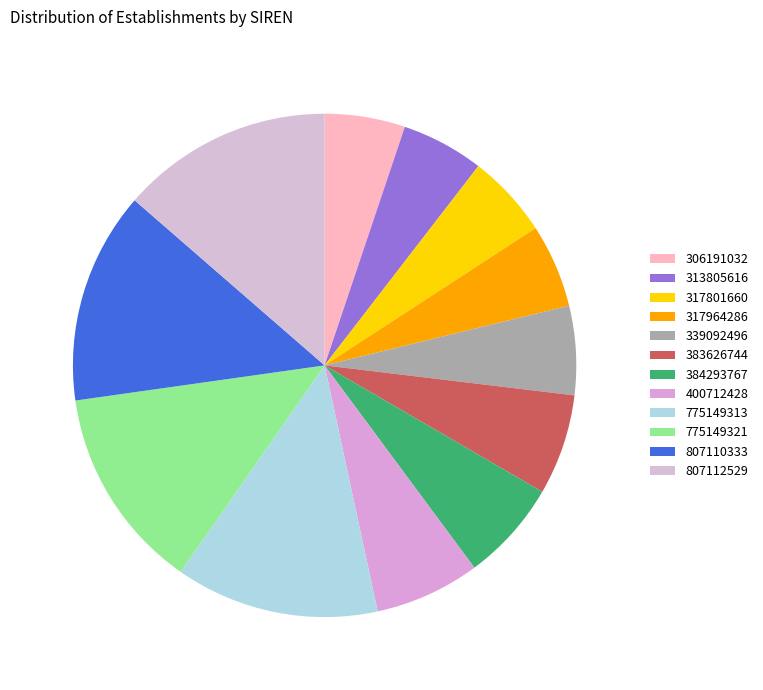

True or false: 807112529 accounts for 21% of the total.

False